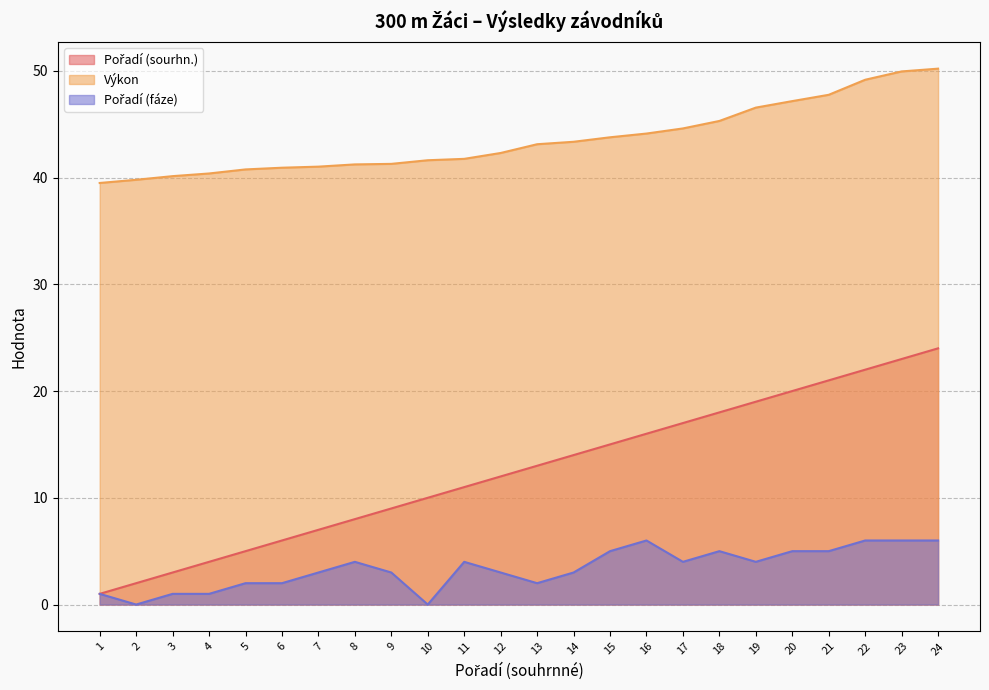

At which category does the chart reach its minimum across all series?

2